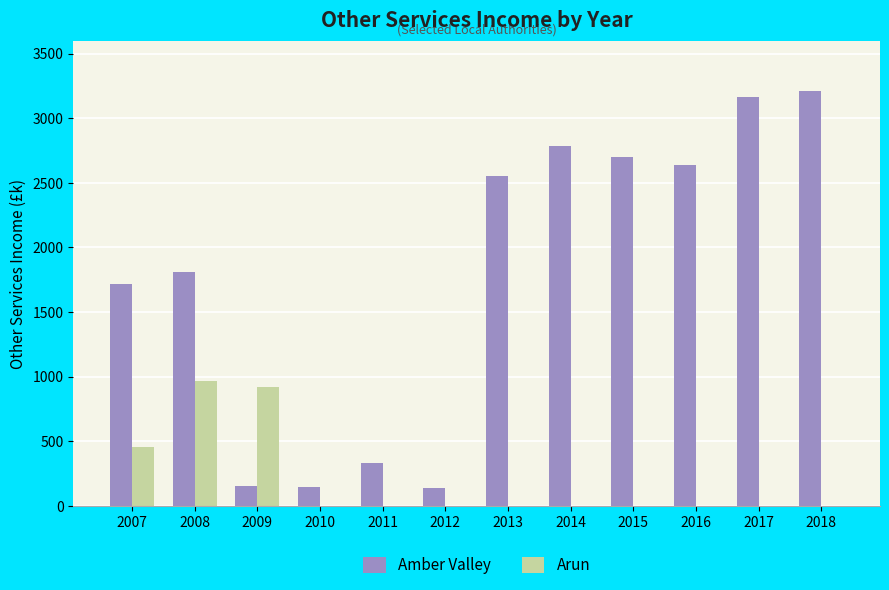

What is the sum of all Amber Valley values?

21340.8